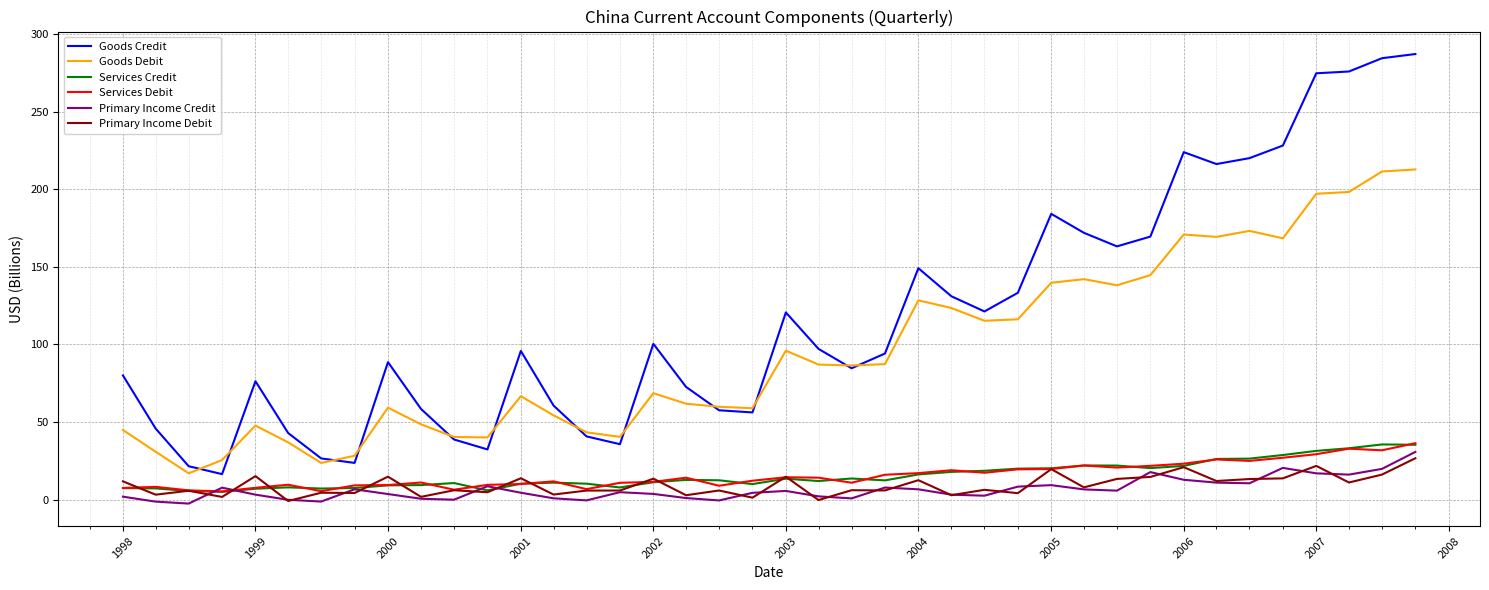

Which series has the largest range (max minus min)?

Goods Credit